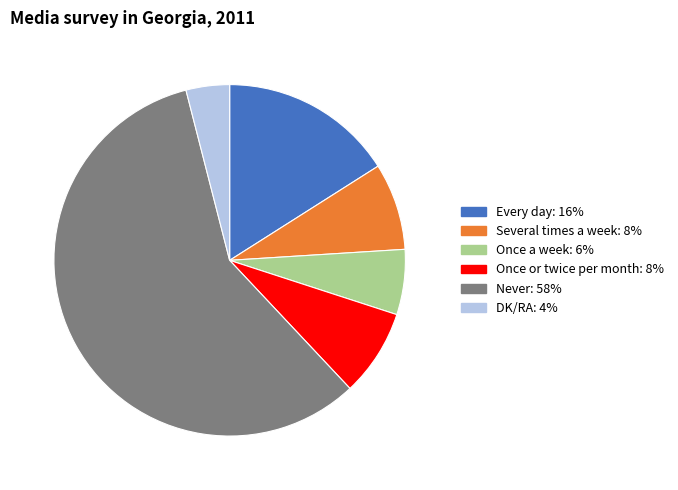

What is the smallest slice in the pie chart?

DK/RA